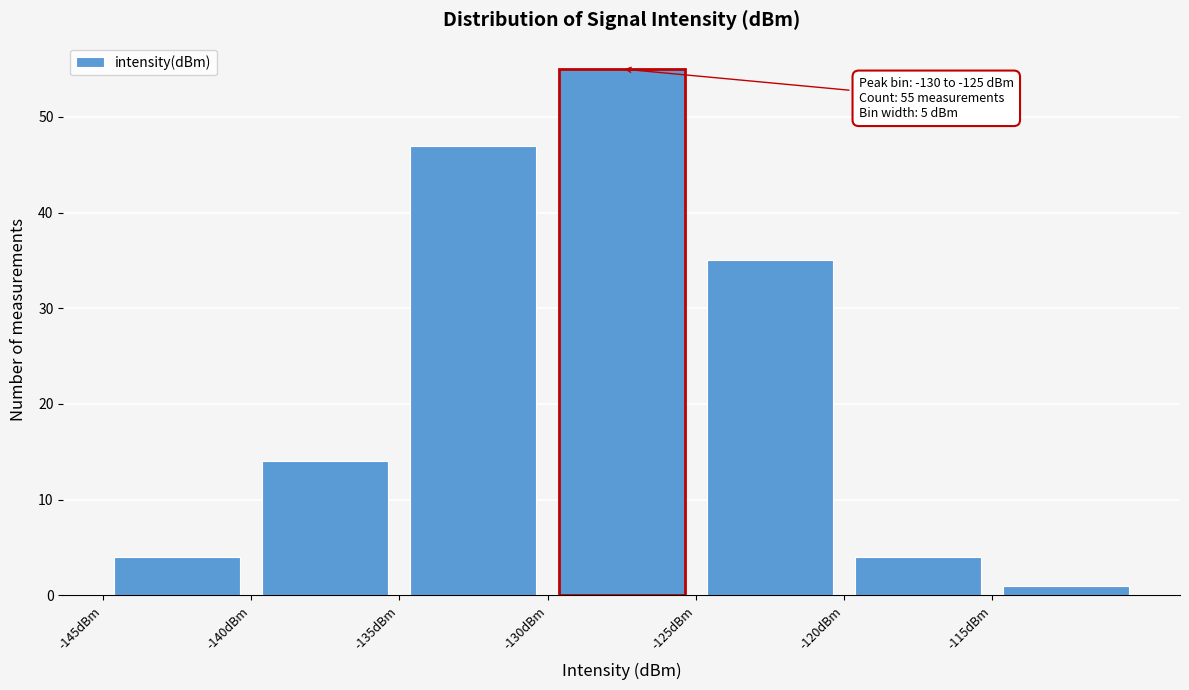

Which range on the x-axis has the tallest bar?

-130 to -125